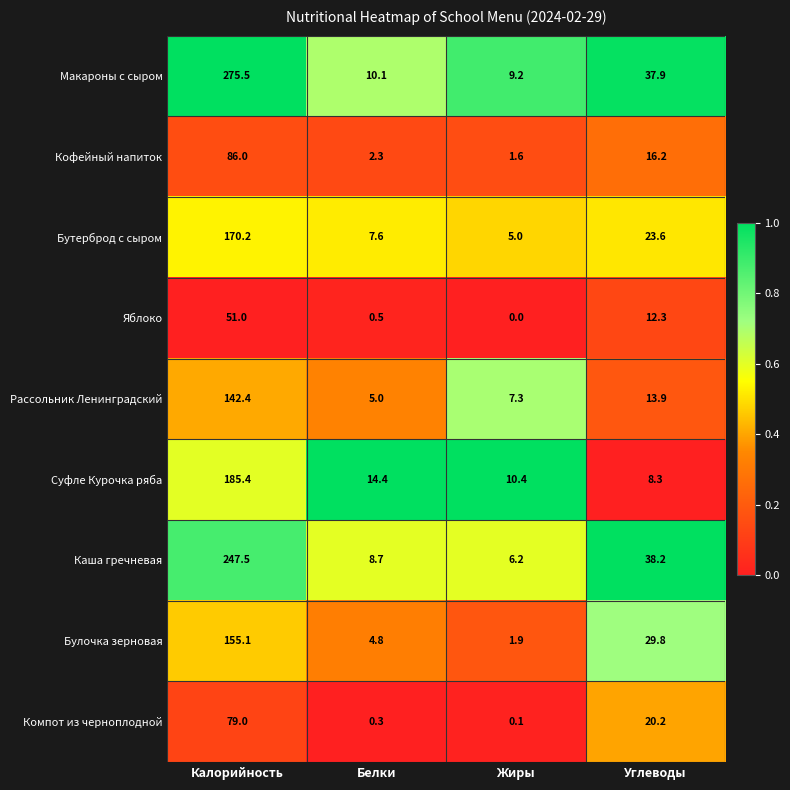

What is the difference between the second highest and second lowest values in the Каша гречневая series?

29.5